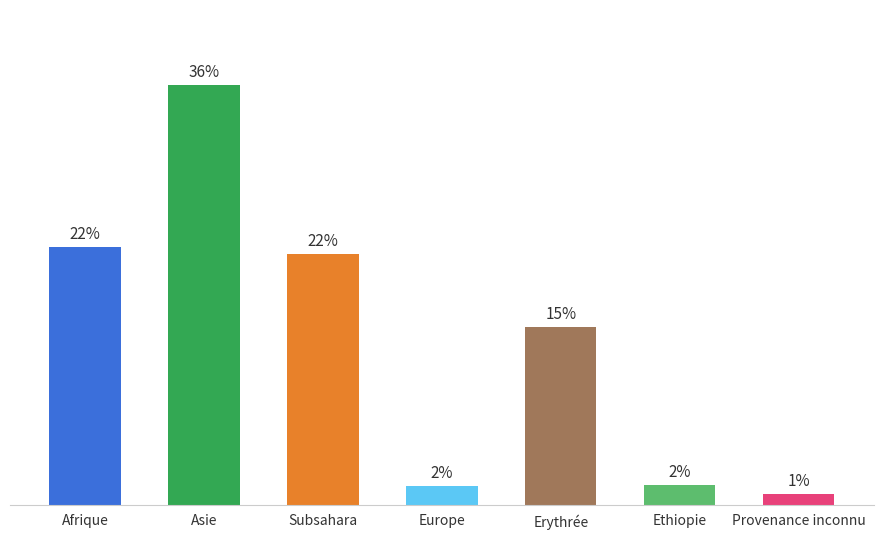

List the labels in order of value, largest first.

Asie, Afrique, Subsahara, Erythrée, Ethiopie, Europe, Provenance inconnu